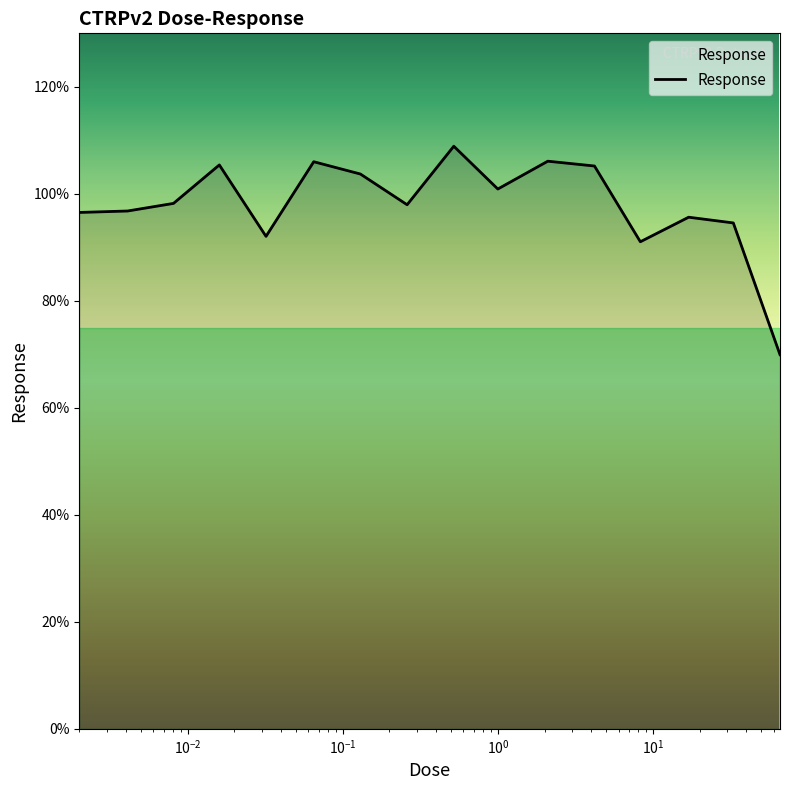

What is the minimum value shown in the chart?

69.9